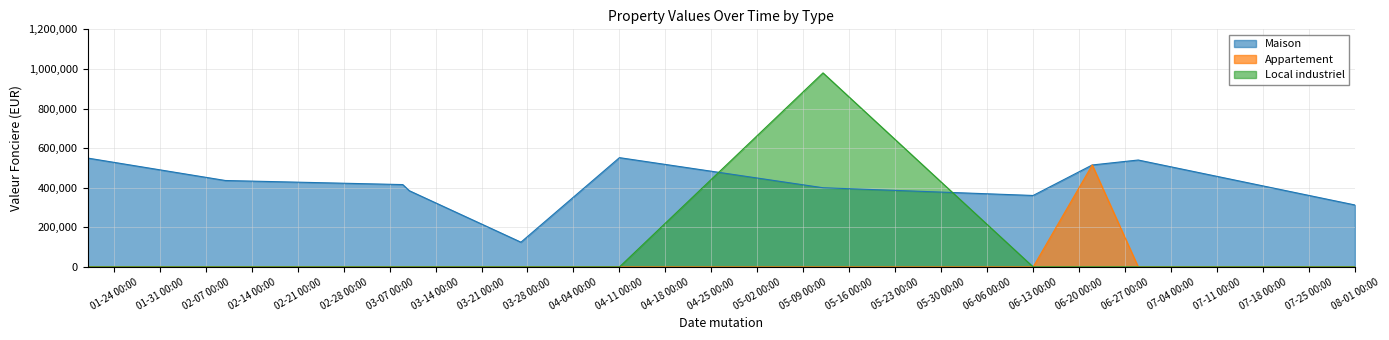

Is it true that Maison equals 436500 at 1?

True